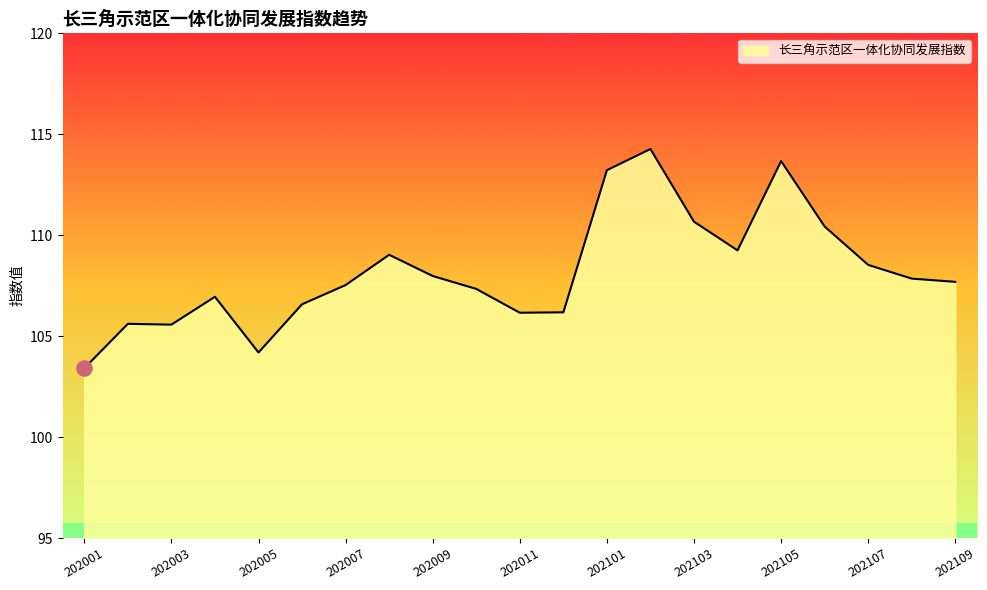

What is the minimum value shown in the chart?

103.4